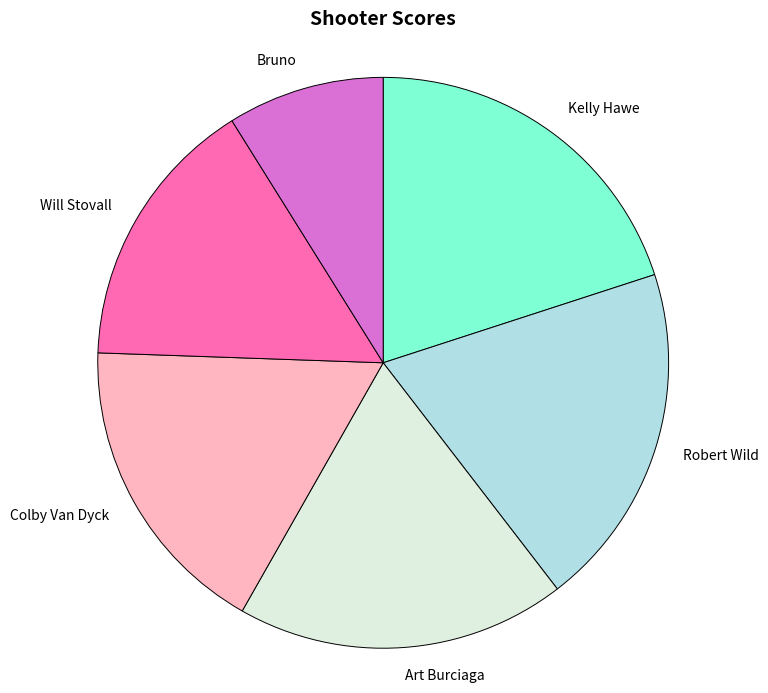

How many slices are in this pie chart?

6